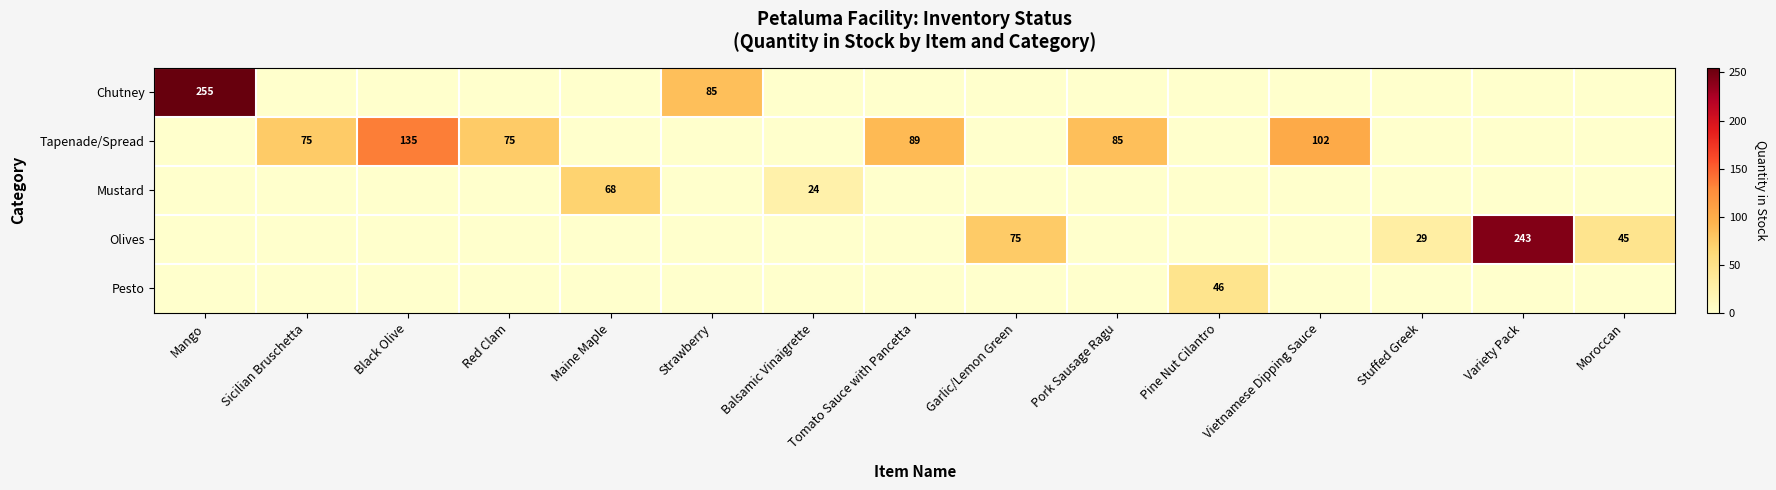

The Chutney series shows 55 at Strawberry. True or false?

False